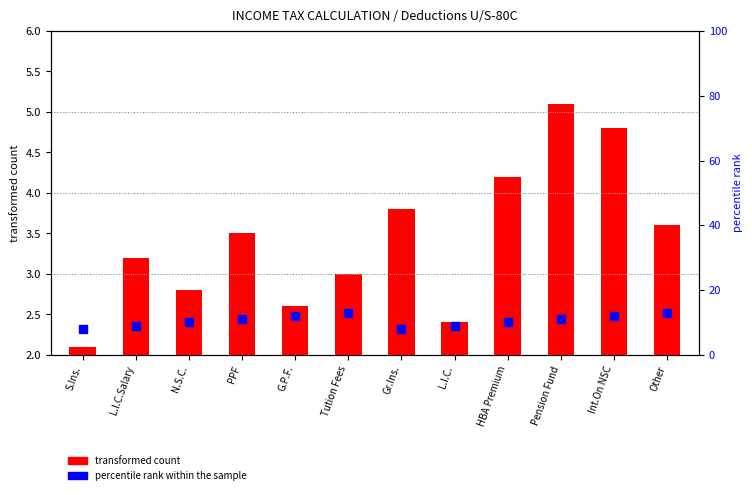

What is the total value across all series at N.S.C.?

12.8